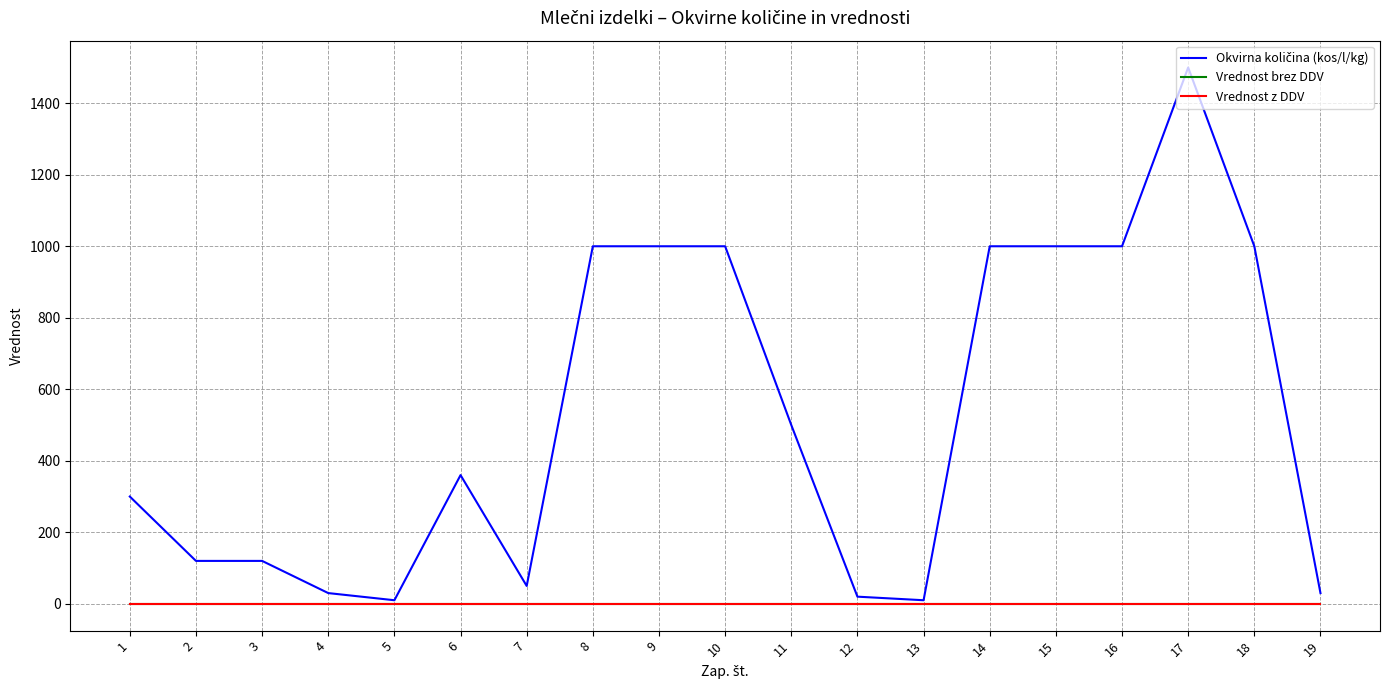

Does the chart have visible grid lines?

Yes